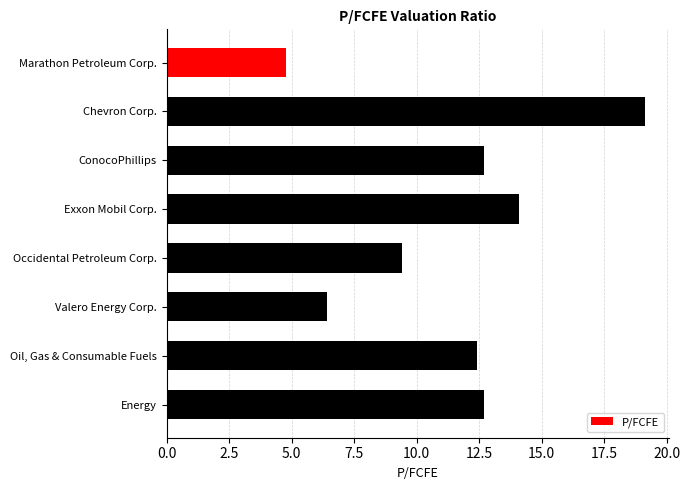

Between Oil, Gas & Consumable Fuels and Exxon Mobil Corp., which is larger?

Exxon Mobil Corp.